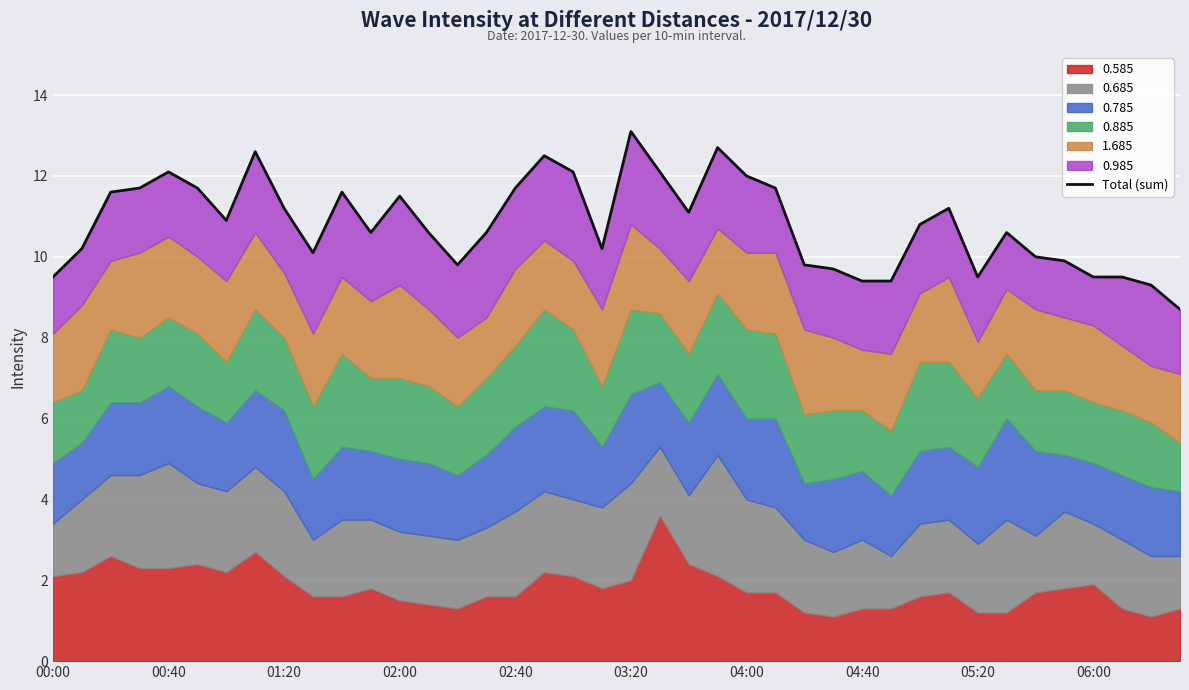

The chart shows a value of 10.8 at 30. True or false?

True